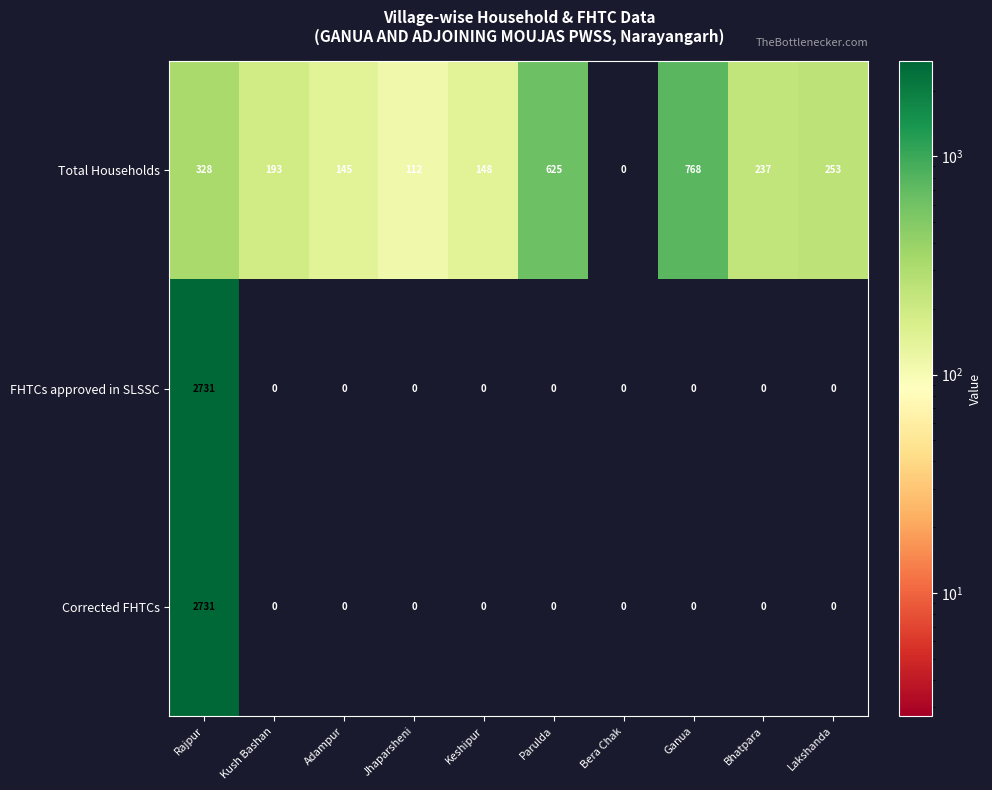

What is the difference between the highest and lowest values at Bhatpara?

237